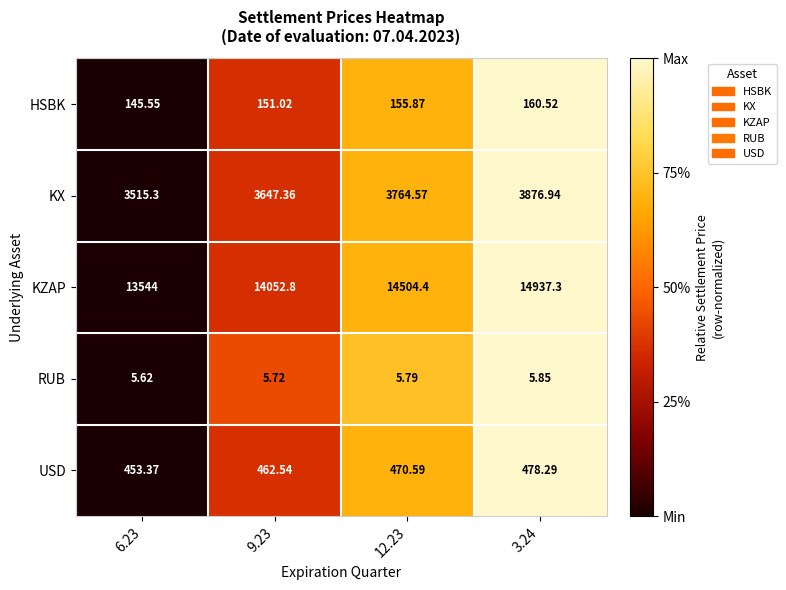

Rank the series by their maximum value, from lowest to highest.

RUB, HSBK, USD, KX, KZAP